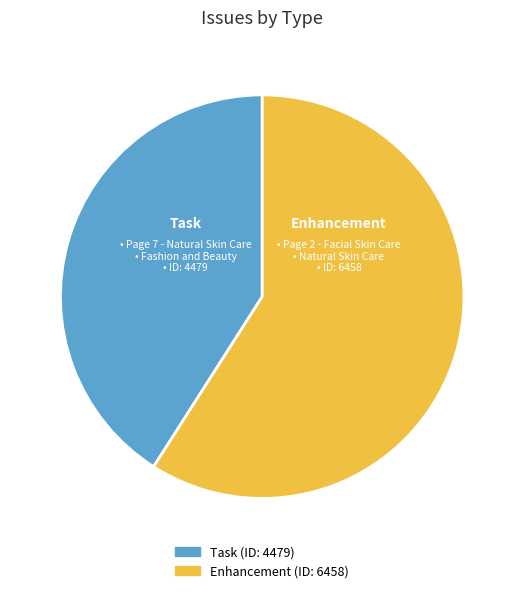

True or false: Task accounts for 41% of the total.

True